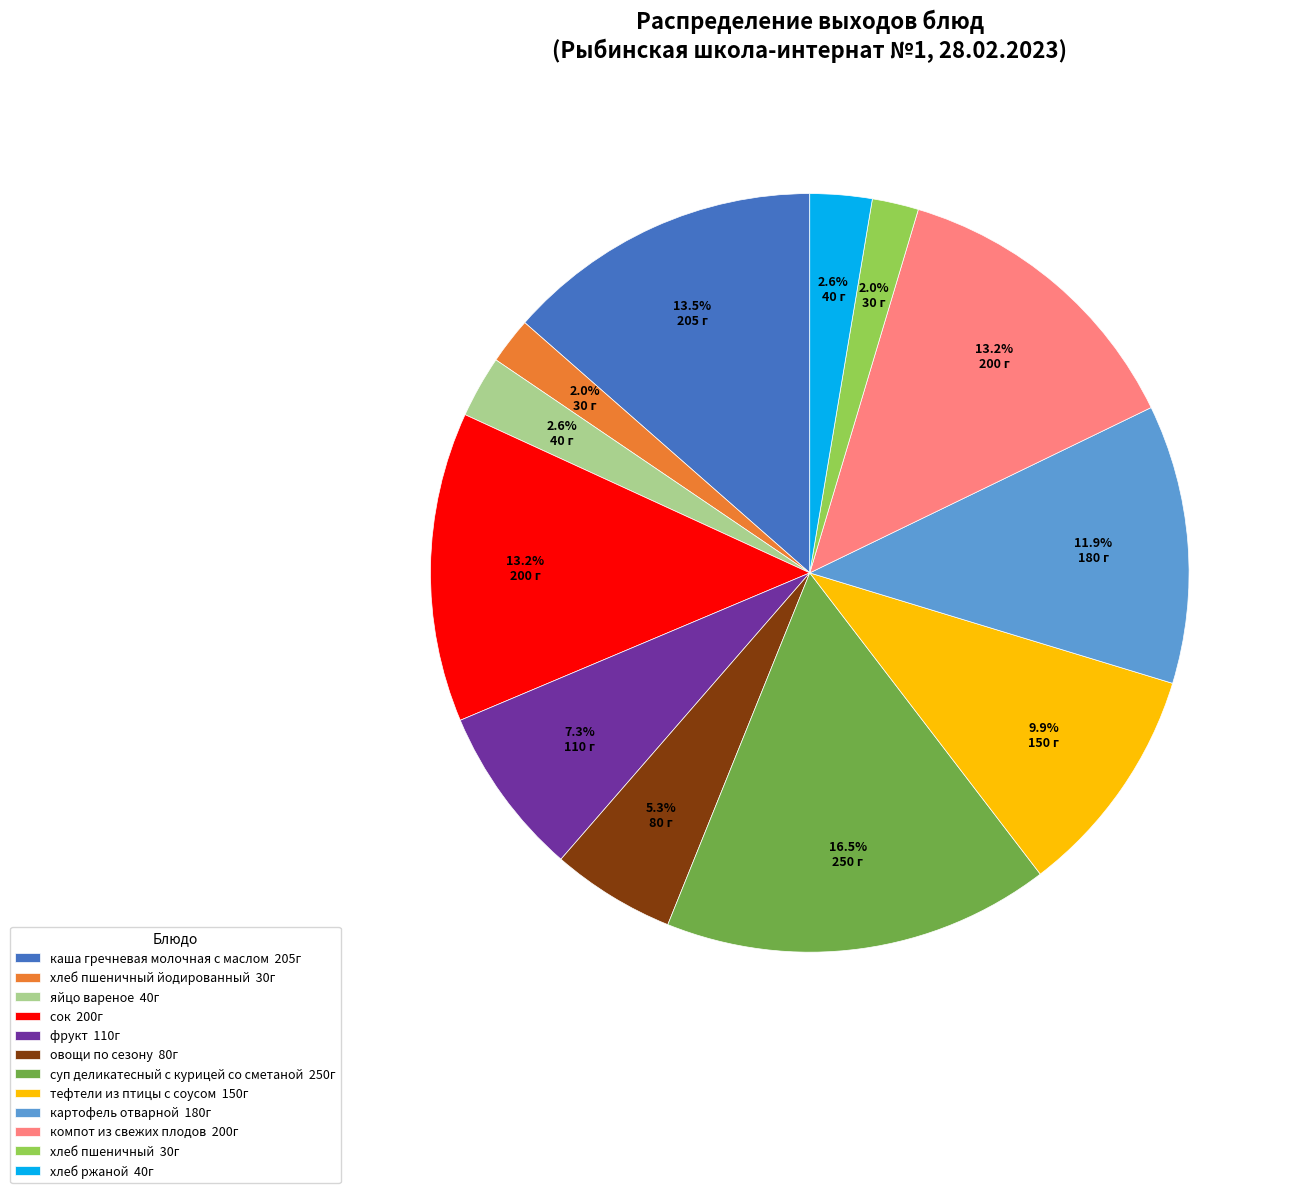

Which category has the biggest portion of the pie?

суп деликатесный с курицей со сметаной 250г